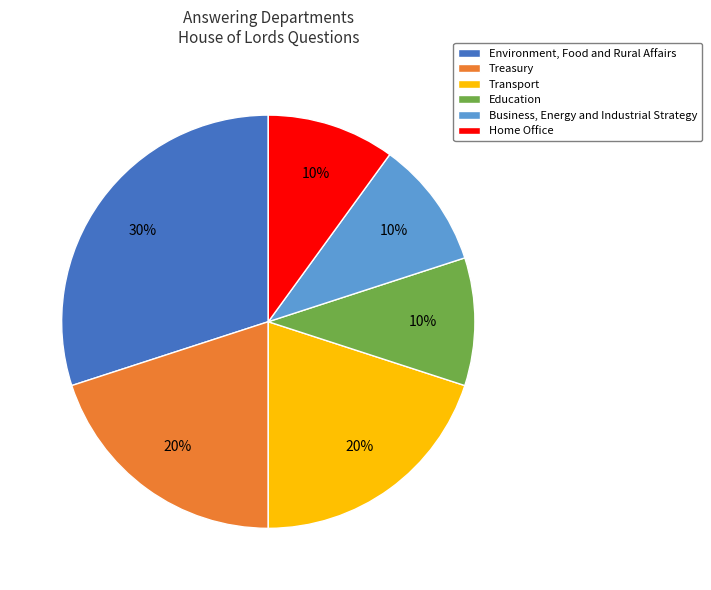

Is the sum of Transport and Business, Energy and Industrial Strategy greater than half?

No